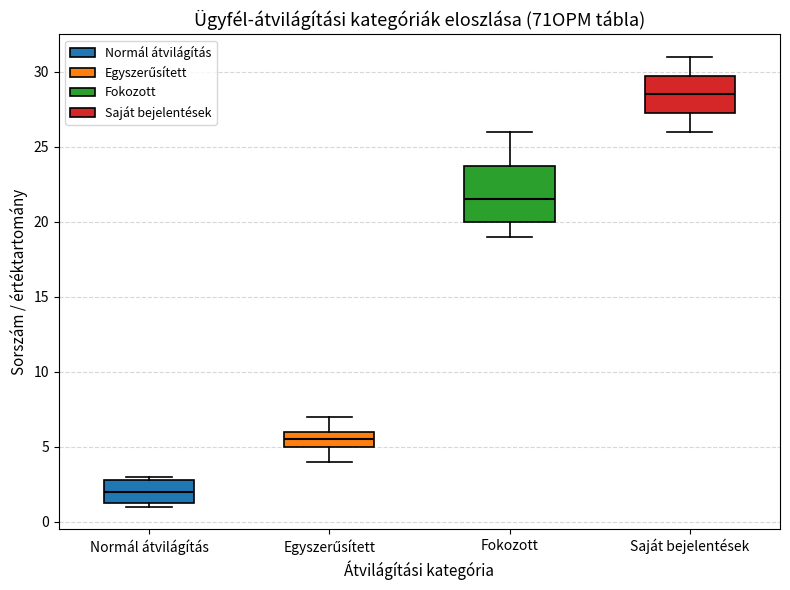

Where does the upper whisker of the box for Saját bejelentések end on the y-axis? The values are not printed on the chart, so give them approximately, as read against the axis.

31.0